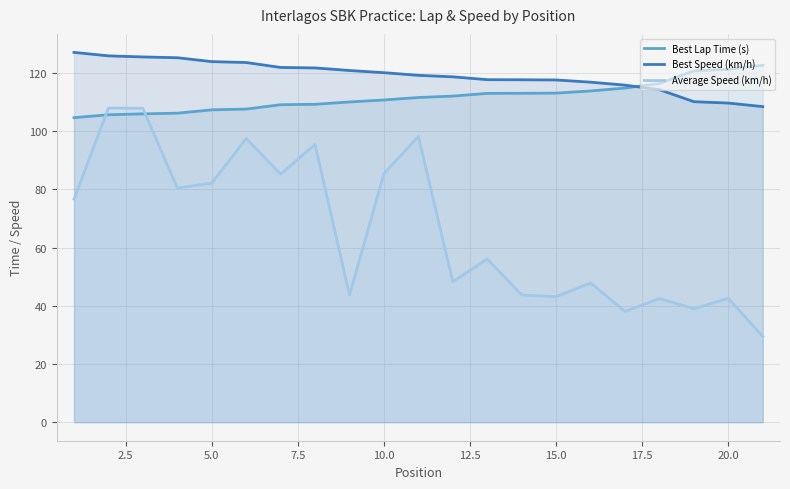

Count the number of data series in this chart.

3